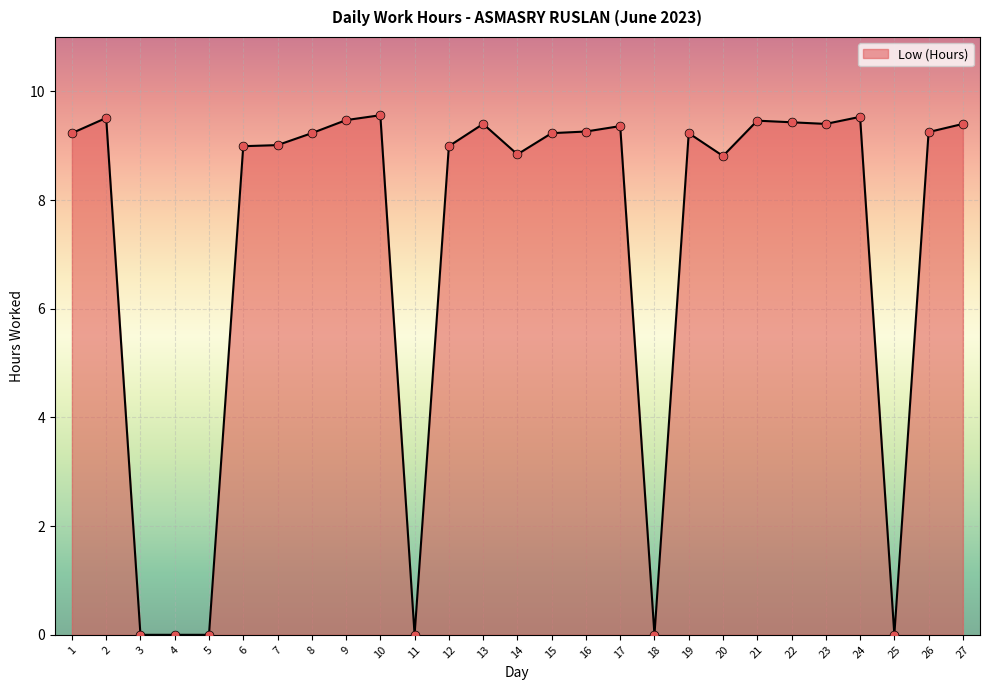

Between 12 and 23, which is larger?

23